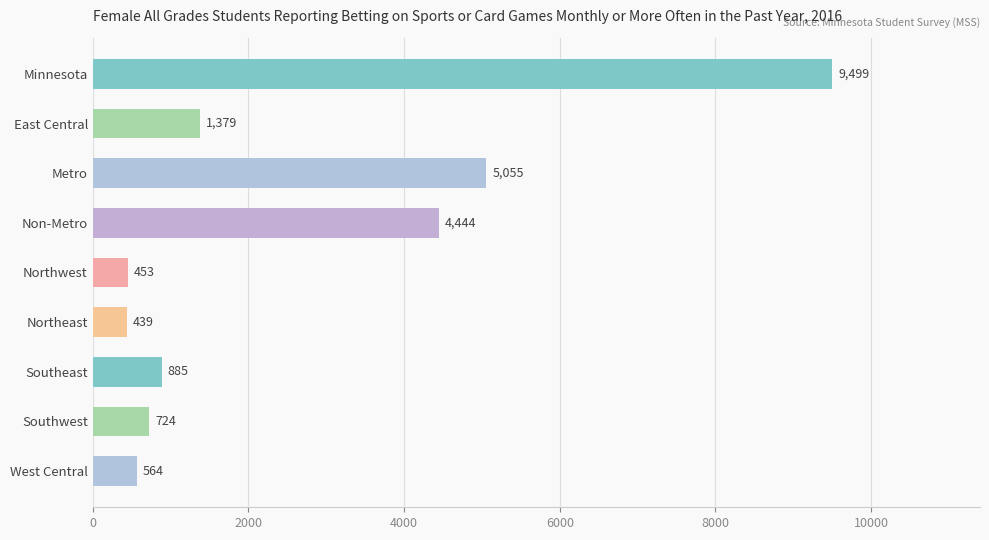

Is it true that the value at West Central is 564?

True